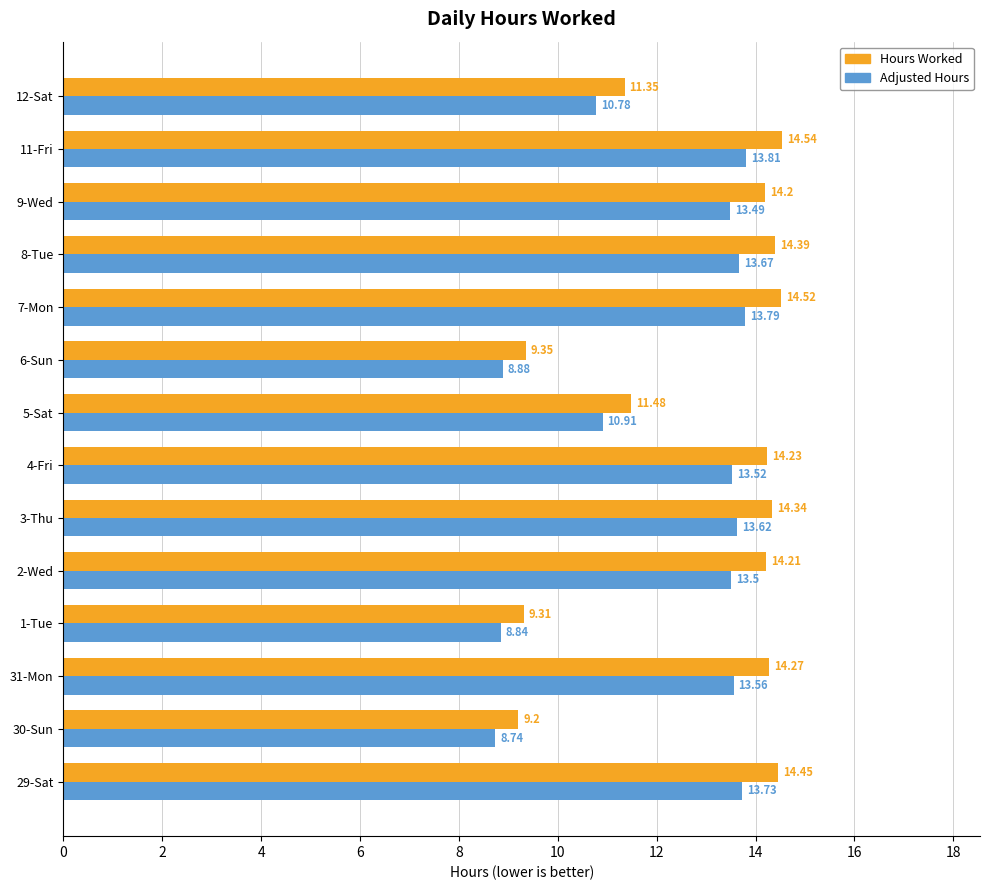

Rank the series by their maximum value, from highest to lowest.

Hours Worked, Adjusted Hours